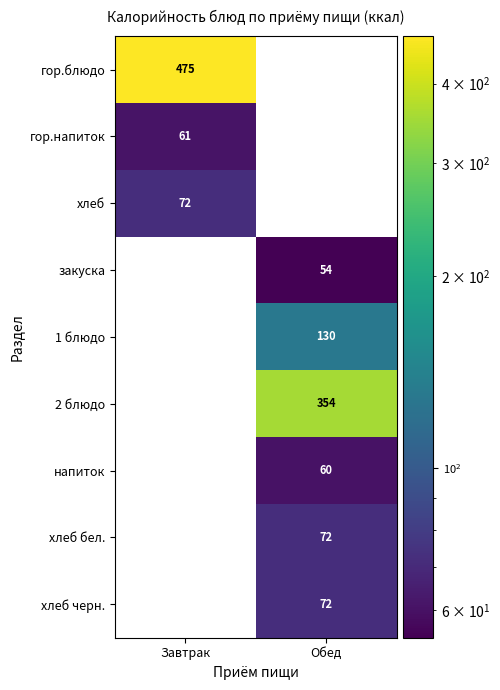

Is the value of закуска at Обед greater than the value of хлеб черн. at Обед?

No